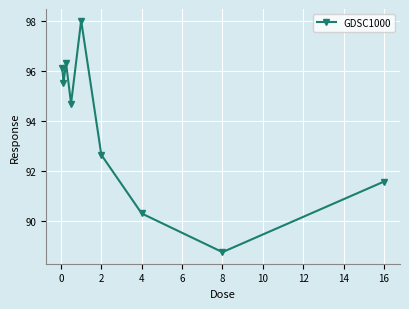

What is the value of the 6th point from the left?

92.7